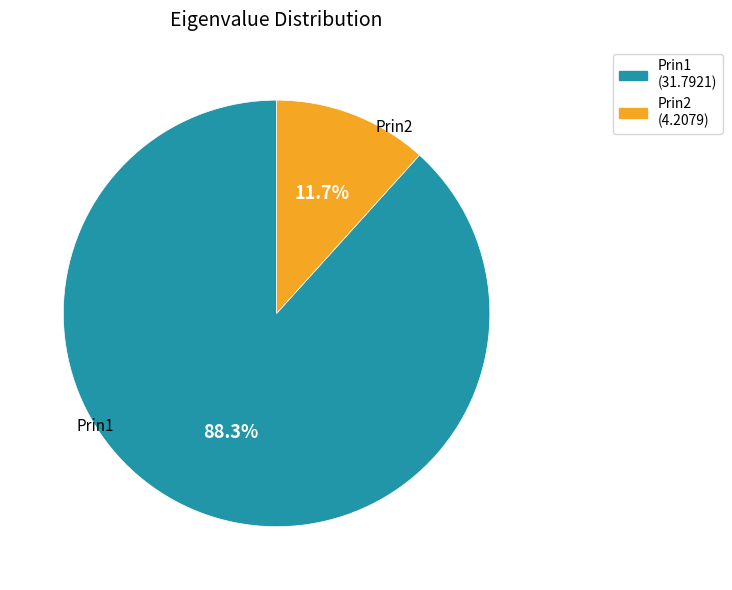

To the nearest percent, what is the average slice percentage?

50%